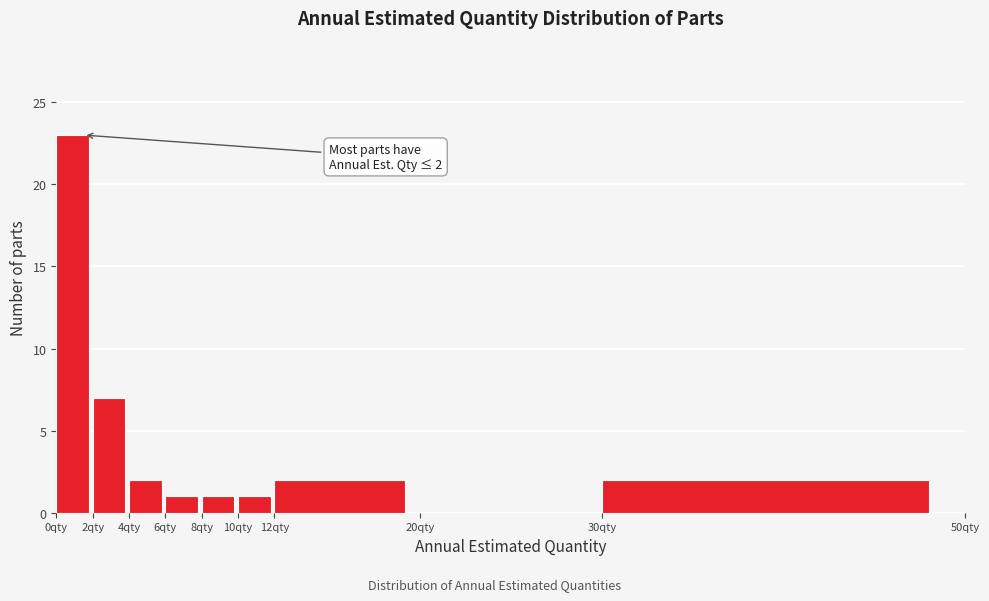

Which range on the x-axis has the tallest bar?

0 to 2